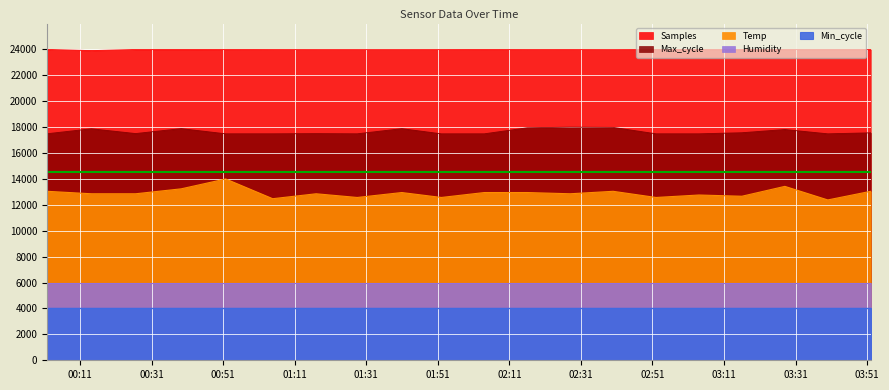

Which has a higher value, 2021/12/13 03:52:00 or 2021/12/13 03:16:00?

2021/12/13 03:52:00